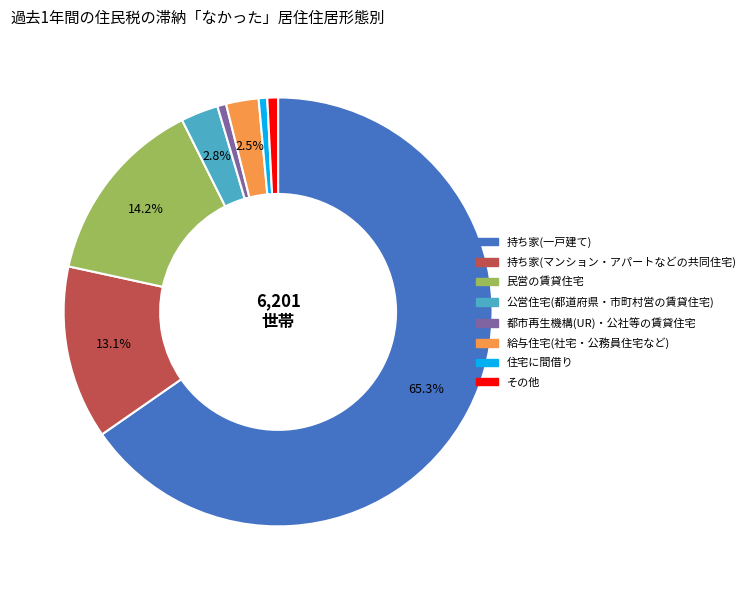

Is there a majority slice in this chart?

Yes